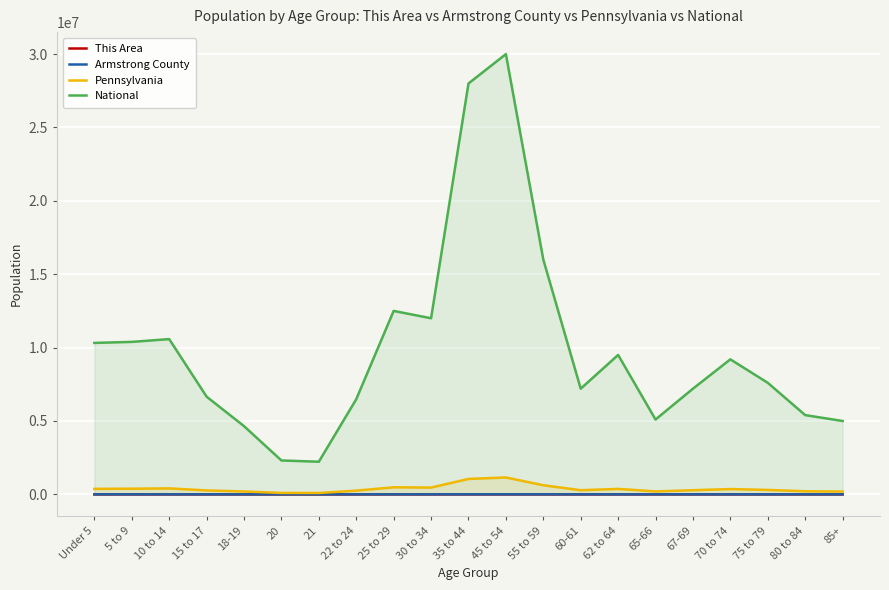

Where does the This Area series first go above 66?

Under 5